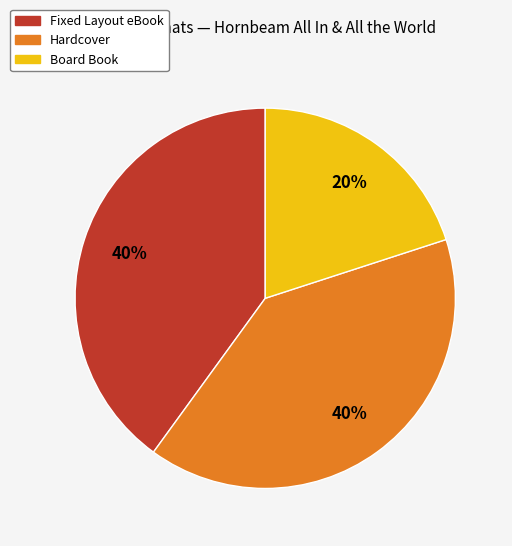

To the nearest percent, what is the difference between the largest and smallest slice percentages?

20%